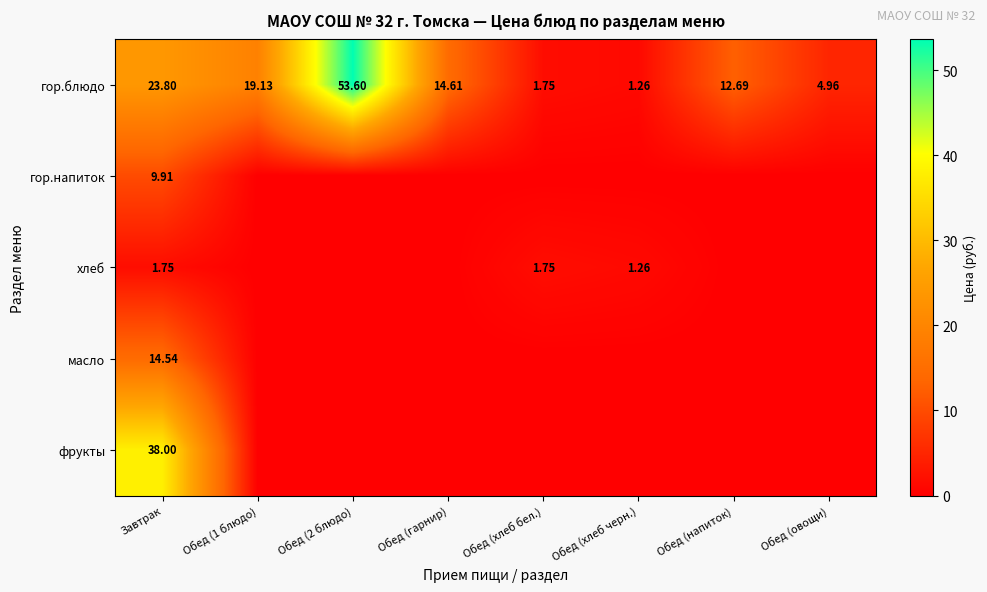

What is the sum of all гор.блюдо values?

131.8